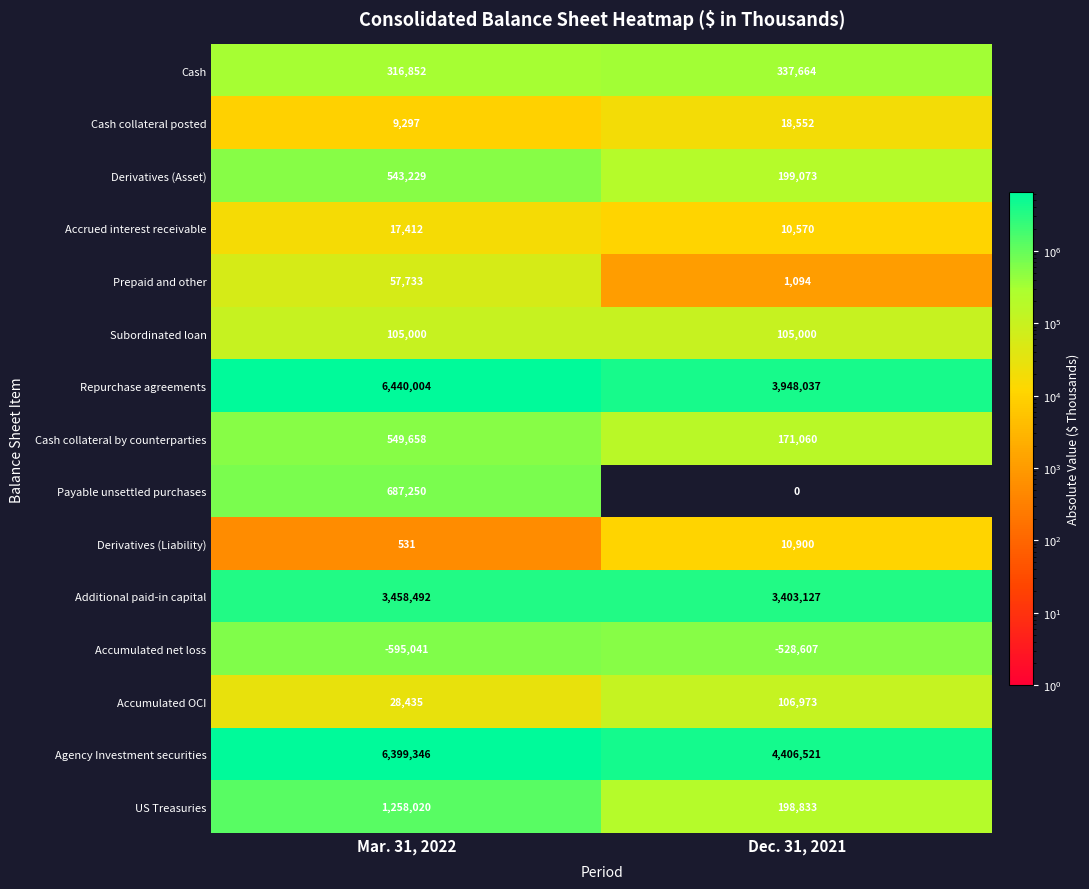

What is the minimum value shown in the chart?

-595041